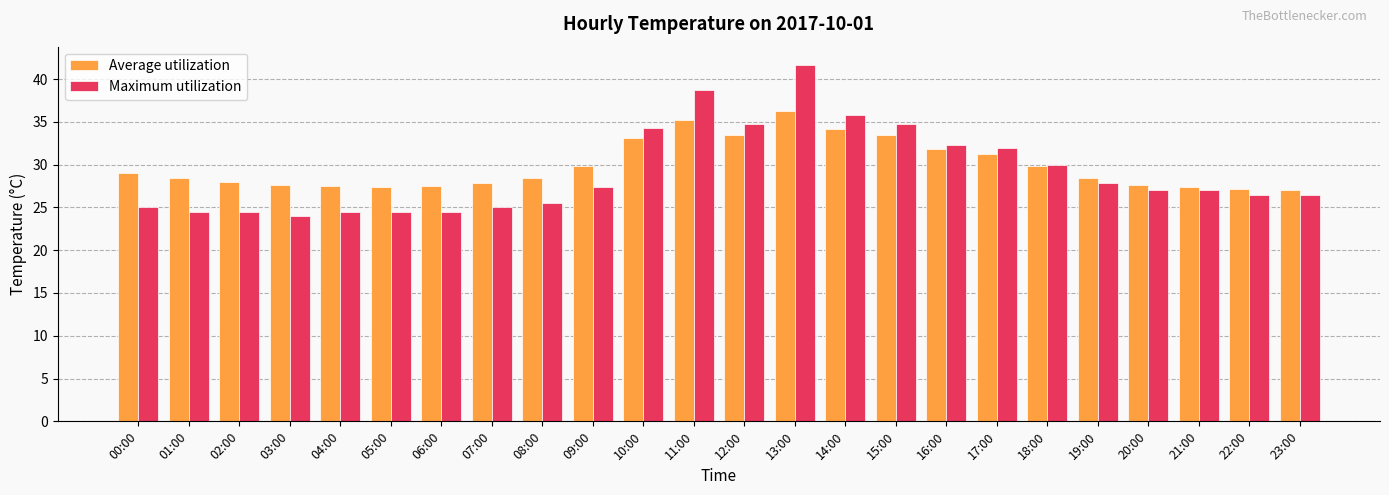

How many groups of bars are there?

24